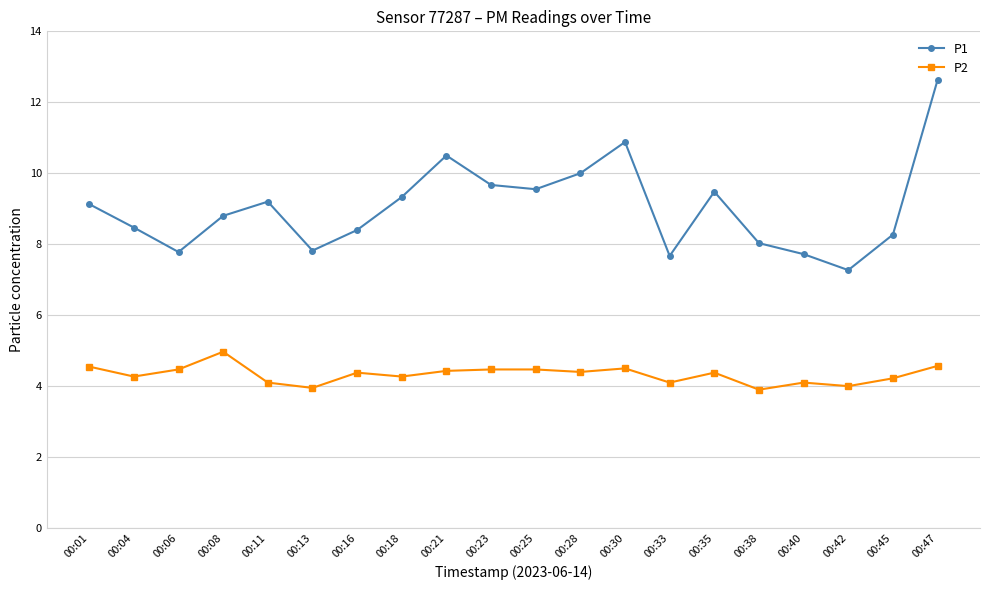

Which series has the largest range (max minus min)?

P1